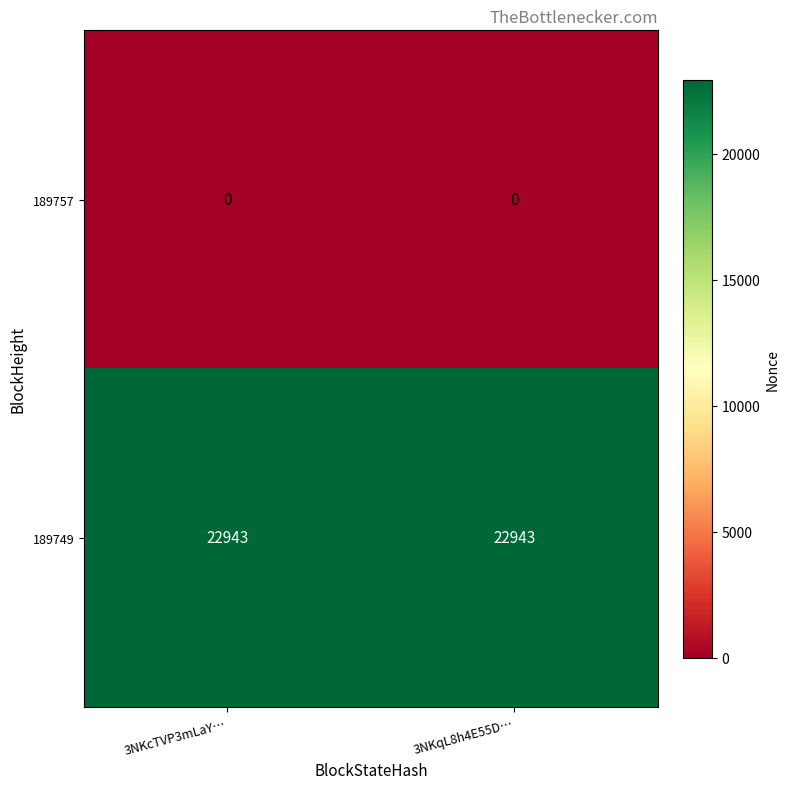

What is the approximate value of 189749 at 3NKqL8h4E55D…?

22943